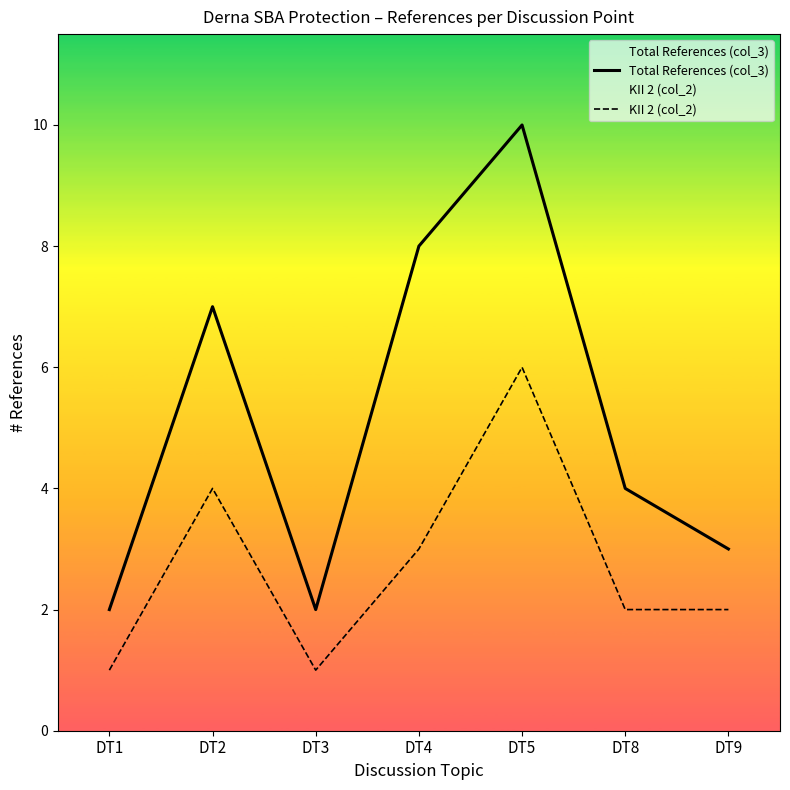

What is the smallest value displayed?

1